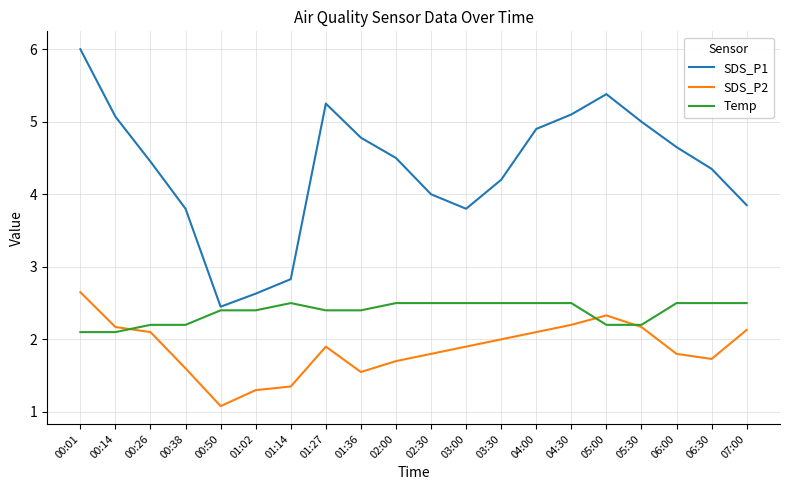

The value of Temp at 02:00 is 2.5. True or false?

True